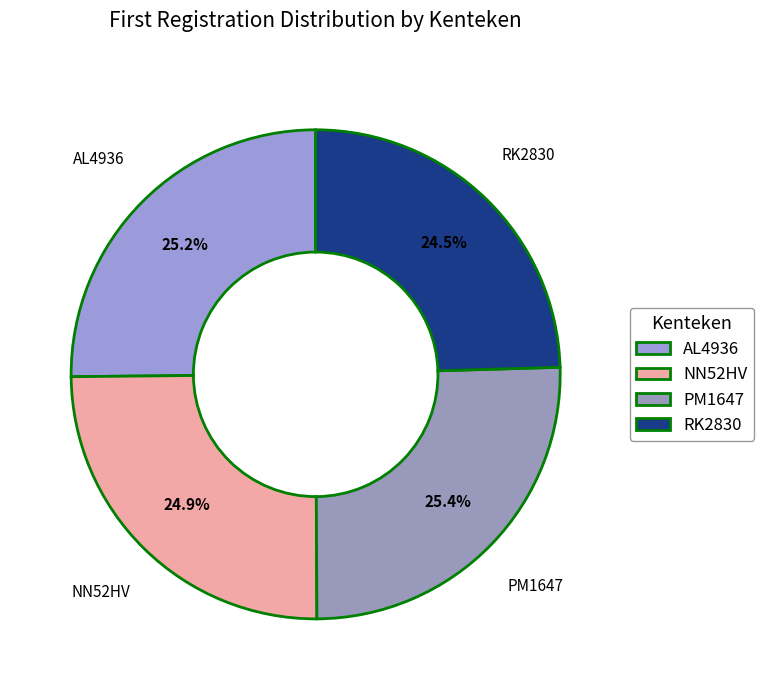

Is AL4936 the majority of the pie?

No